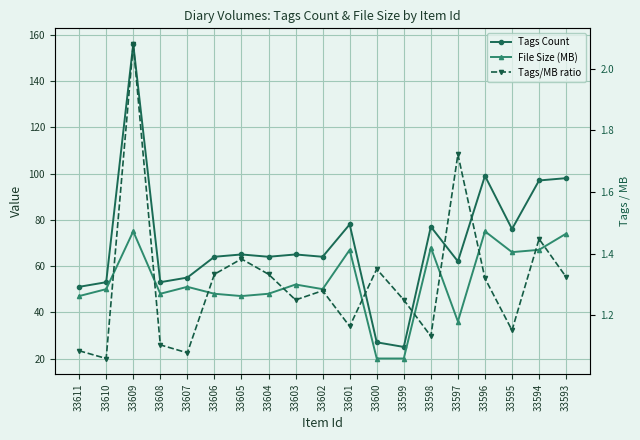

True or false: Tags Count and Tags/MB ratio cross at least once.

False